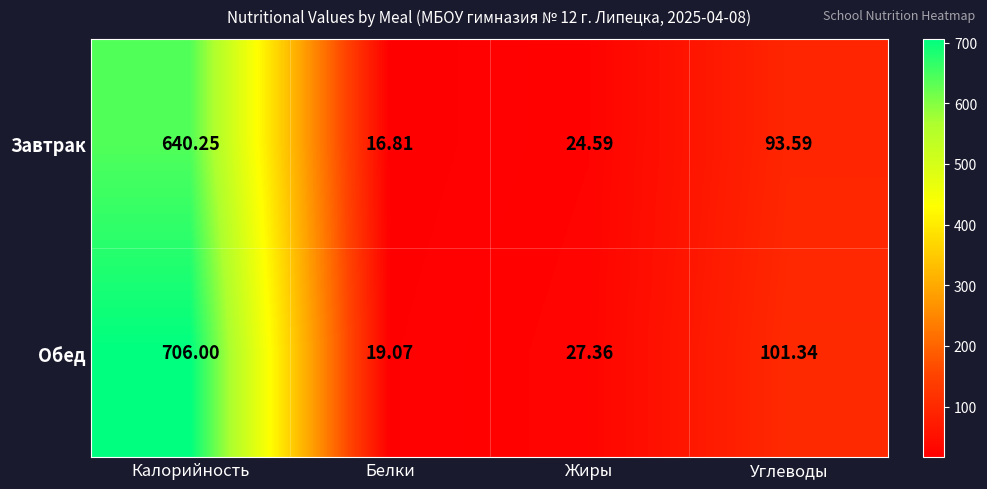

How many values in the Завтрак series are below 93?

2